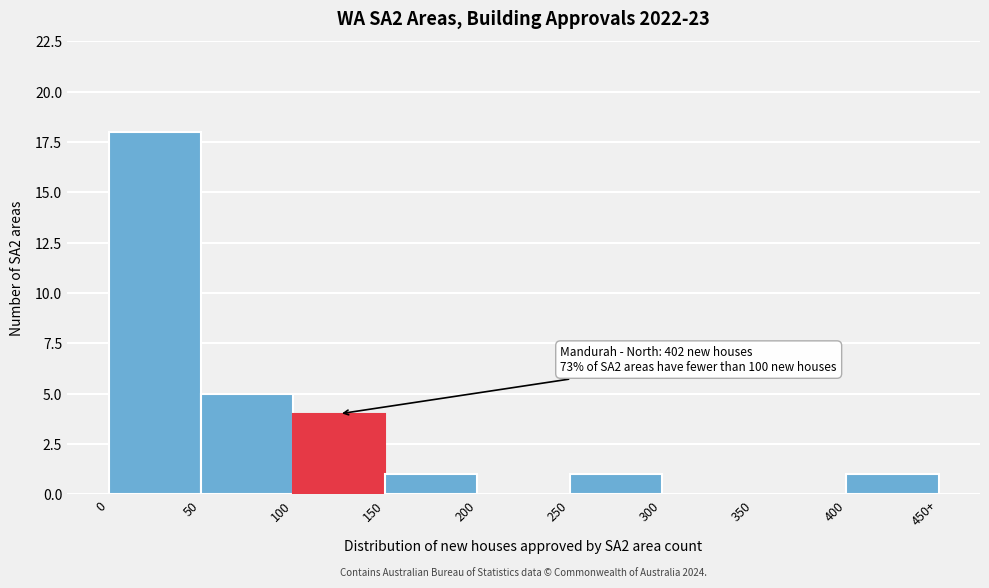

Reading left to right, transcribe all the data shown in this chart.

0=18	50=5	100=4	150=1	200=0	250=1	300=0	350=0	400=1